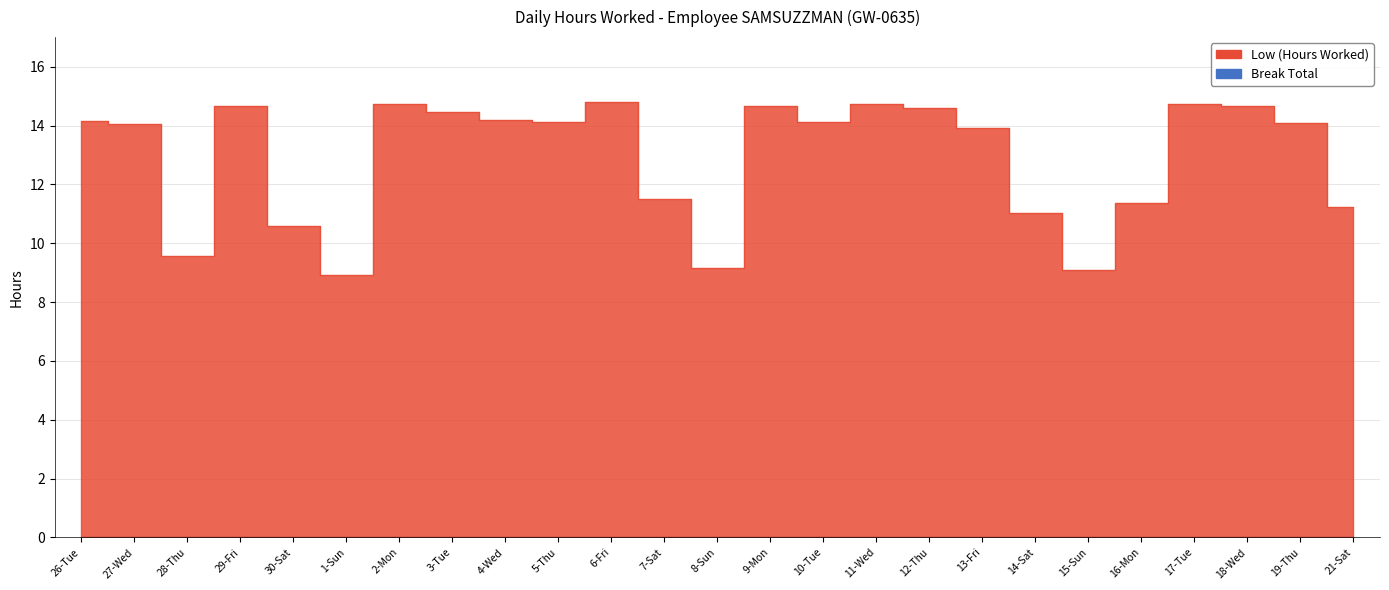

At which label is the value closest to 11?

14-Sat